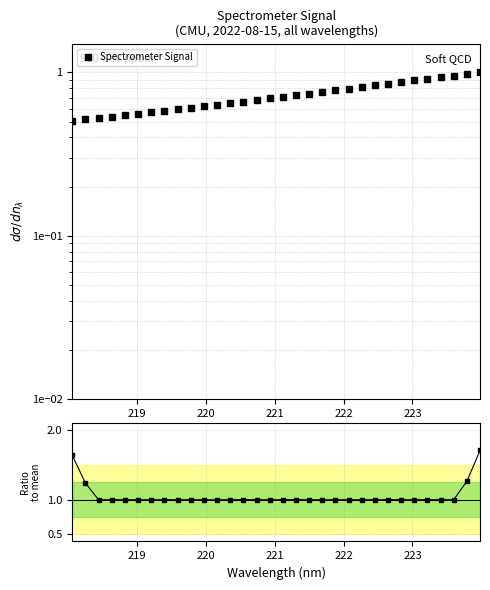

At which category does Ratio to mean reach its first local peak?

221